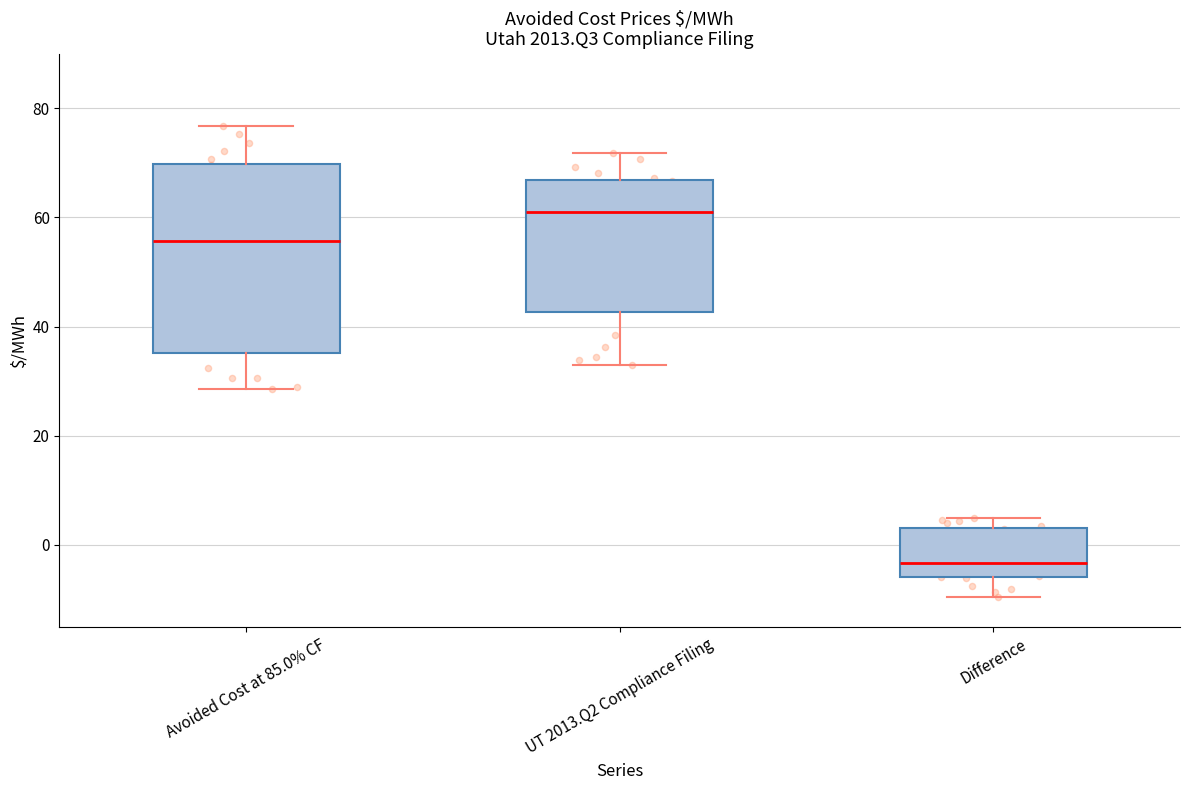

Reading left to right, transcribe this box plot: for each box, give where its median line is, the range the box spans, and where its two whiskers end, as read against the y-axis. The values are not printed on the chart, so give them approximately, as read against the axis.

Avoided Cost at 85.0% CF: median 56, box 36 to 70, whiskers 28 to 76
UT 2013.Q2 Compliance Filing: median 60, box 42 to 66, whiskers 34 to 72
Difference: median -4, box -6 to 4, whiskers -10 to 4 (just above the box's upper edge)